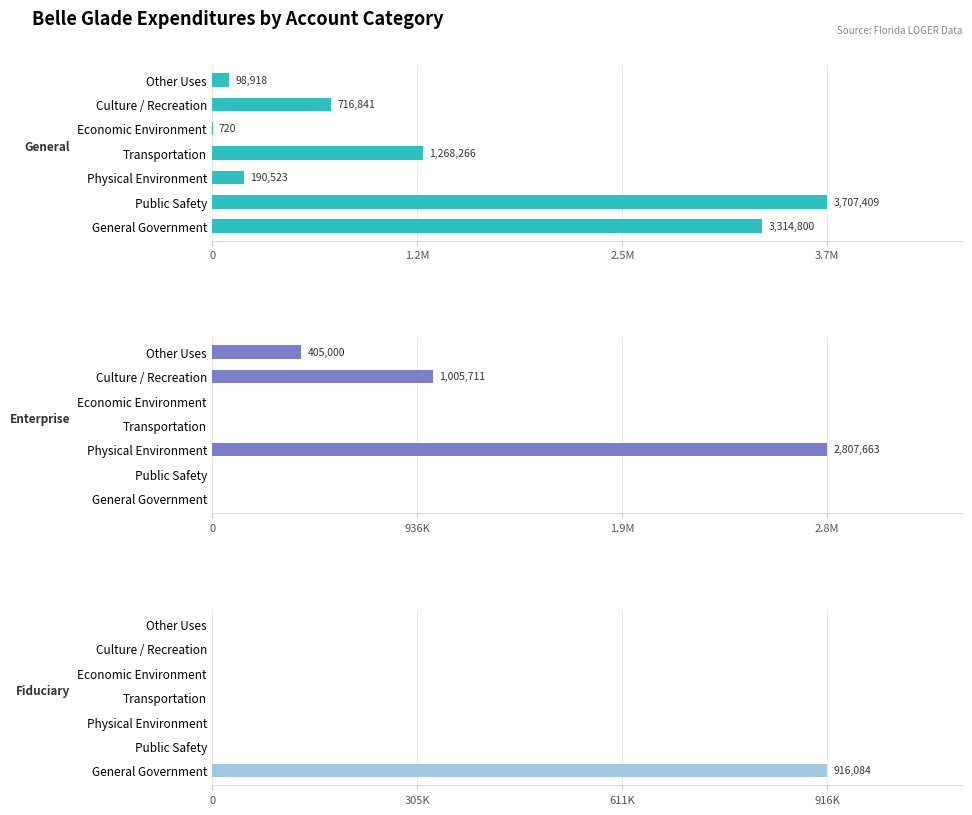

What is the average value of the General series?

1328211